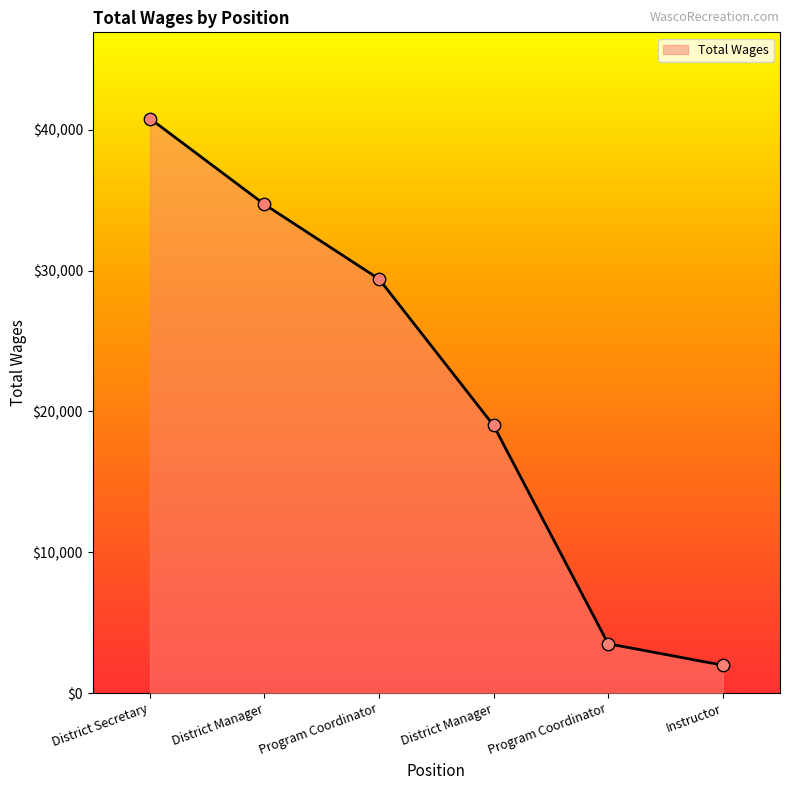

Approximately how many times larger is the value at District Manager compared to District Manager?

0.5